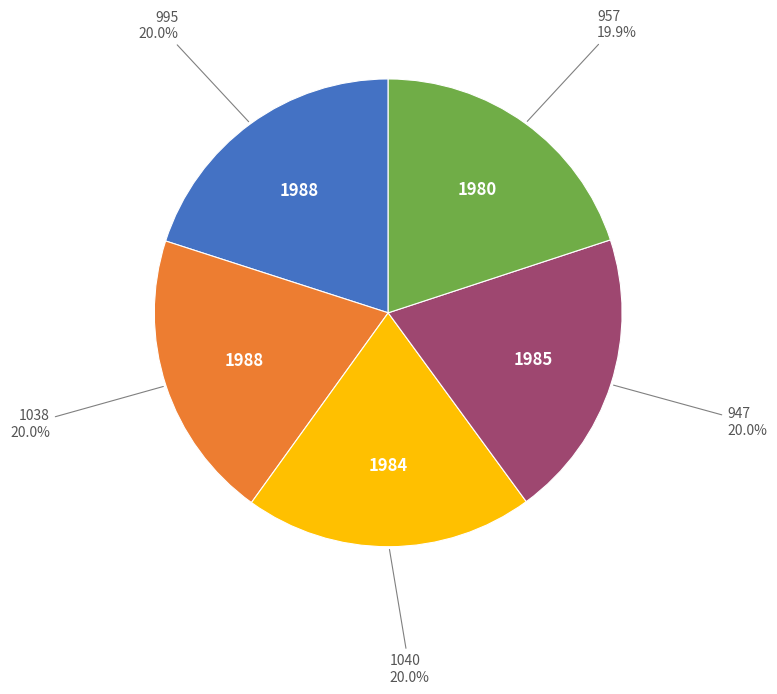

Is there any slice that represents more than half of the pie?

No